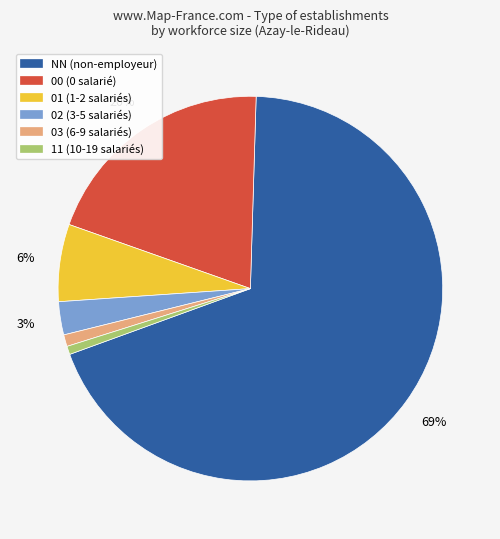

What is the majority slice?

NN